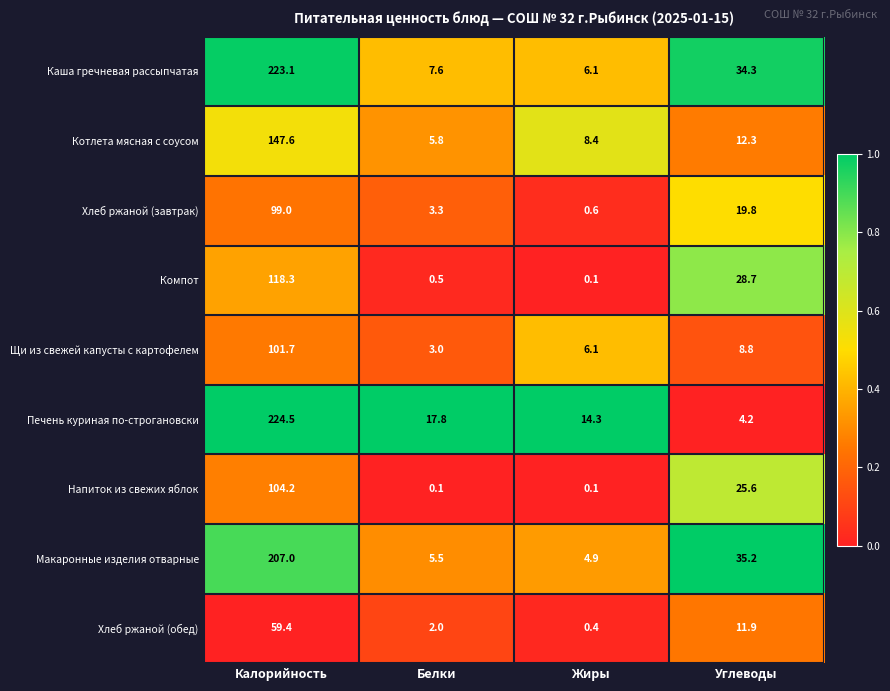

The Печень куриная по-строгановски series shows 14.3 at Жиры. True or false?

True